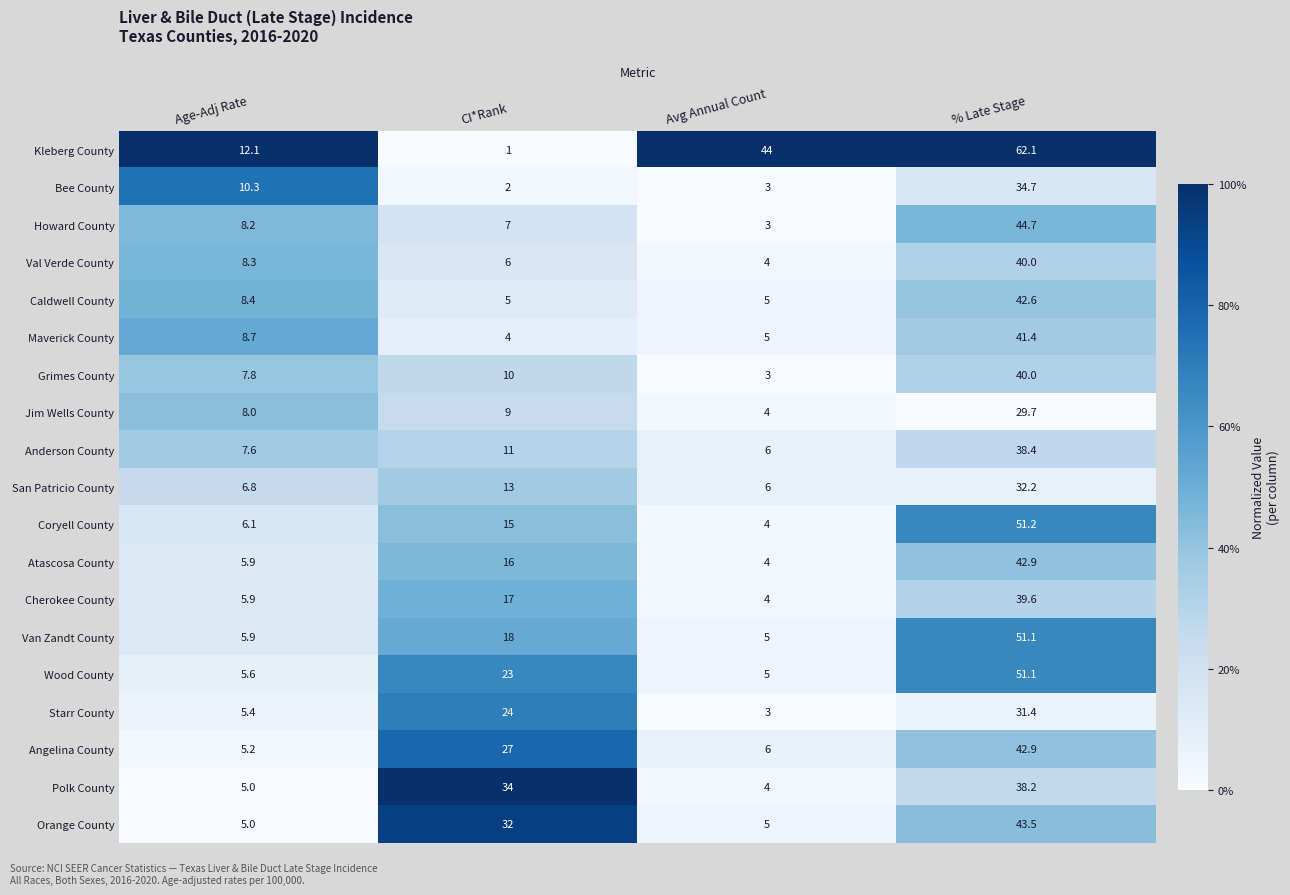

At which category is the sum across all series the highest?

% Late Stage